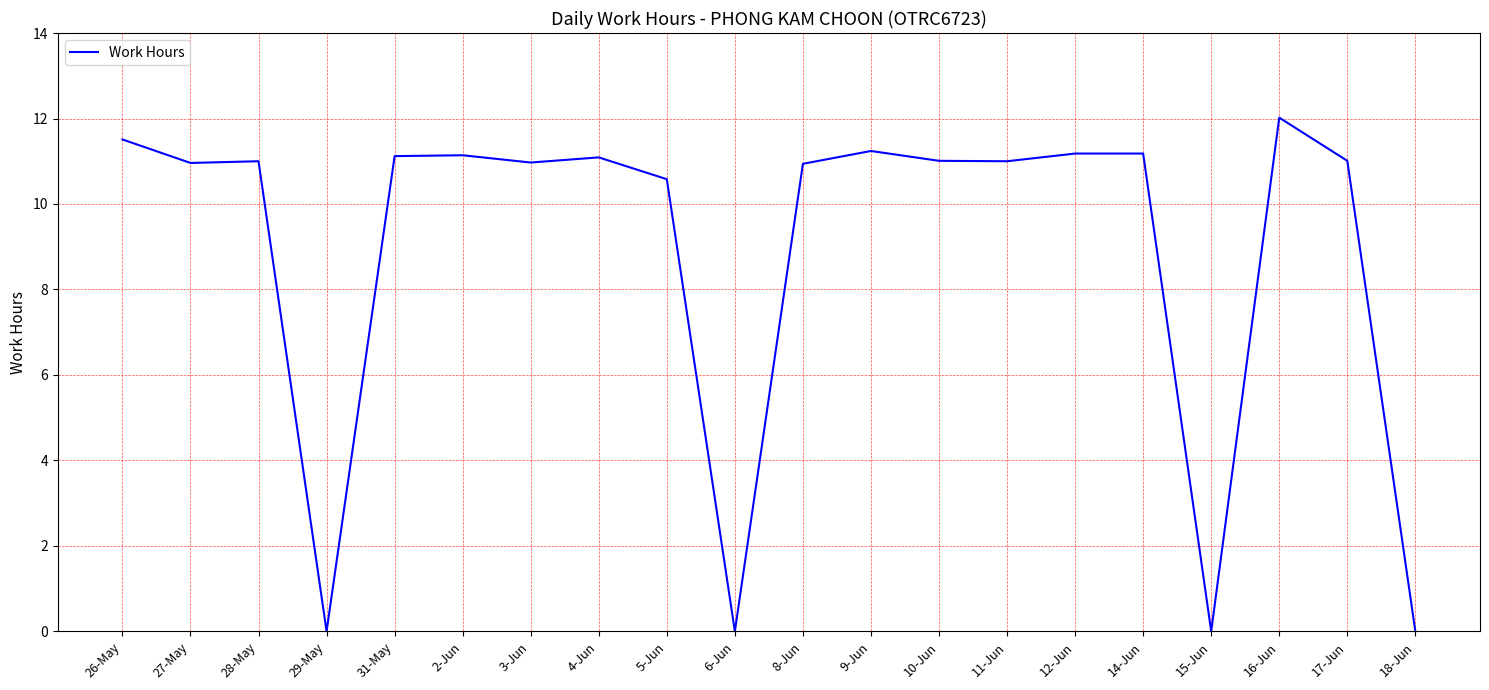

How many categories are shown in the chart?

20